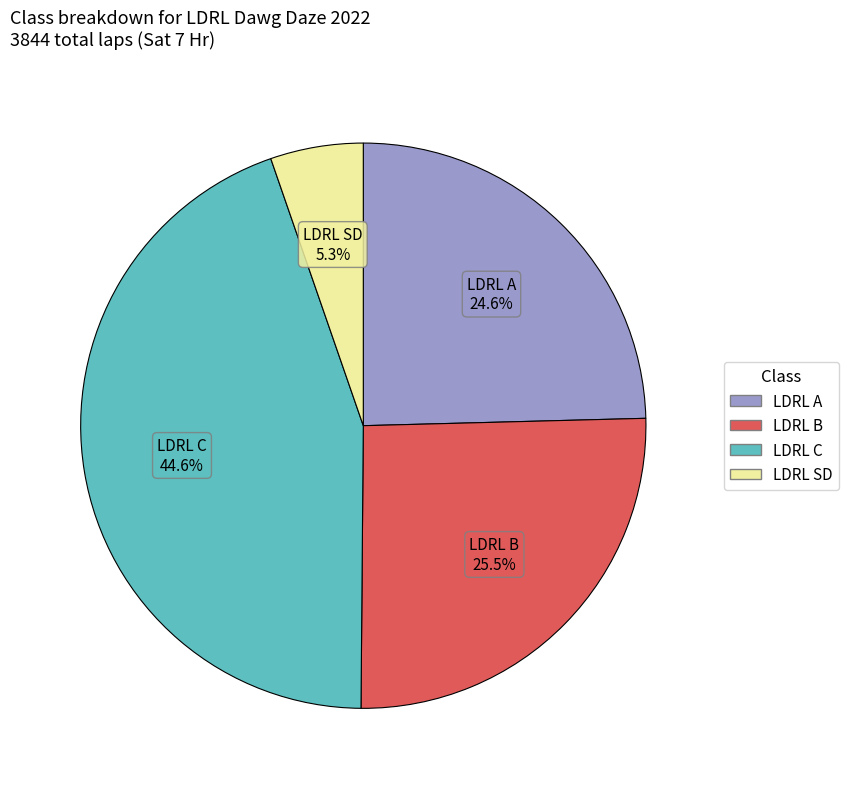

What is the ratio of the value at LDRL A to the value at LDRL B?

1.0